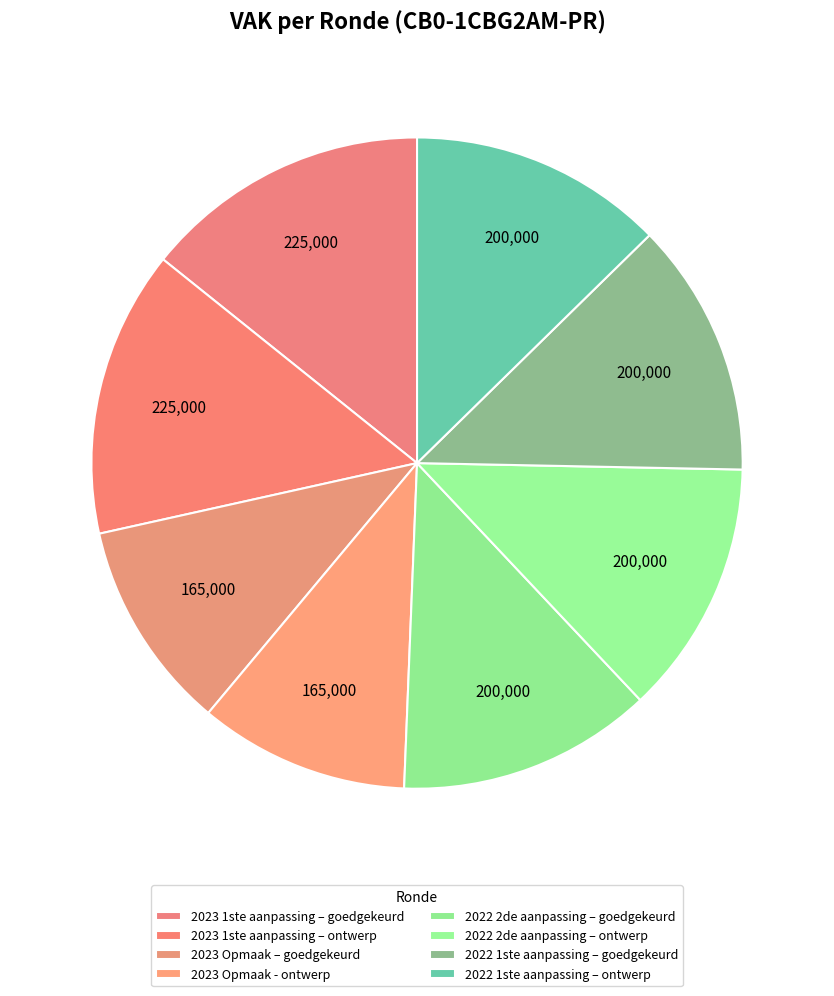

How many slices are in this pie chart?

8